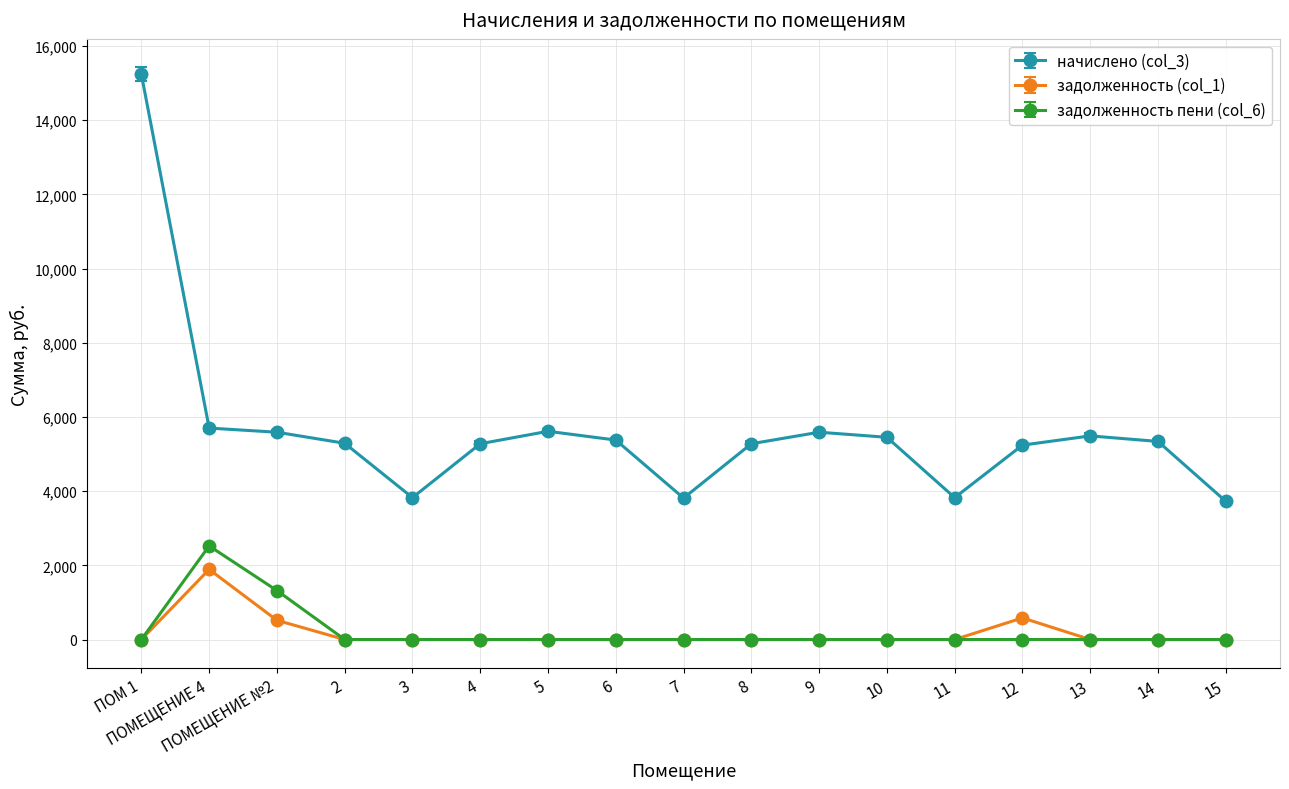

What is the difference between the начислено (col_3) values at 6 and ПОМЕЩЕНИЕ 4?

322.9